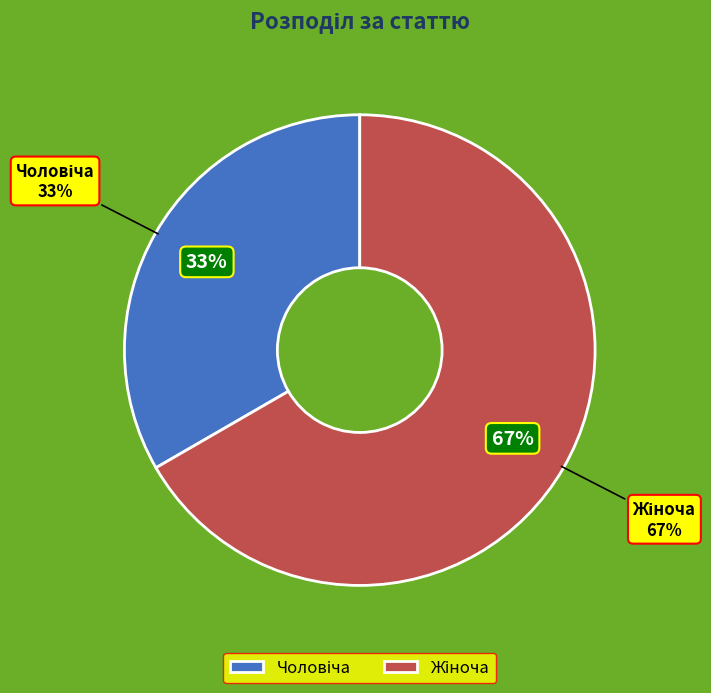

Does any single category account for the majority?

Yes